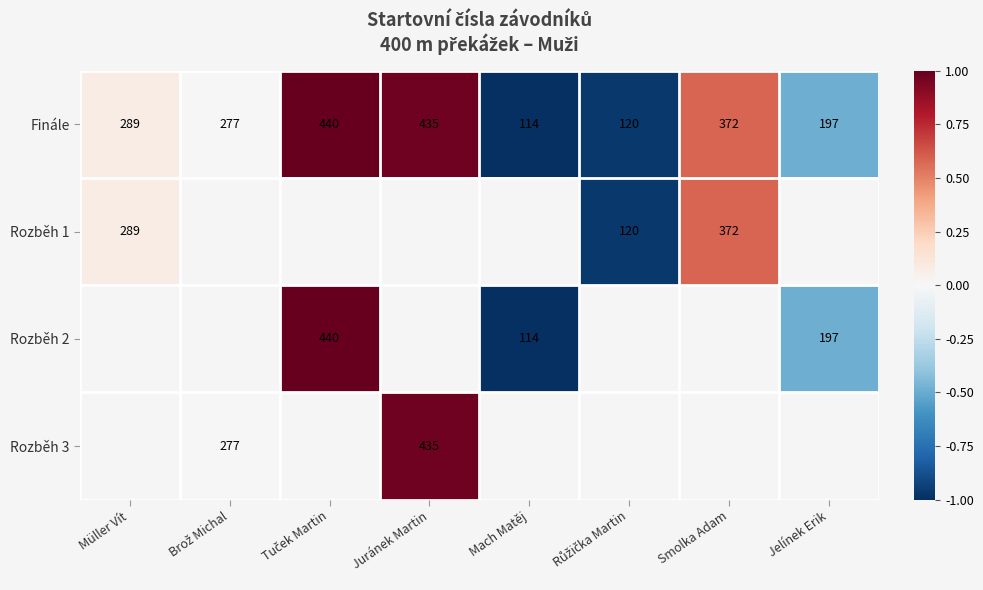

At which label does Finále reach its minimum?

Mach Matěj